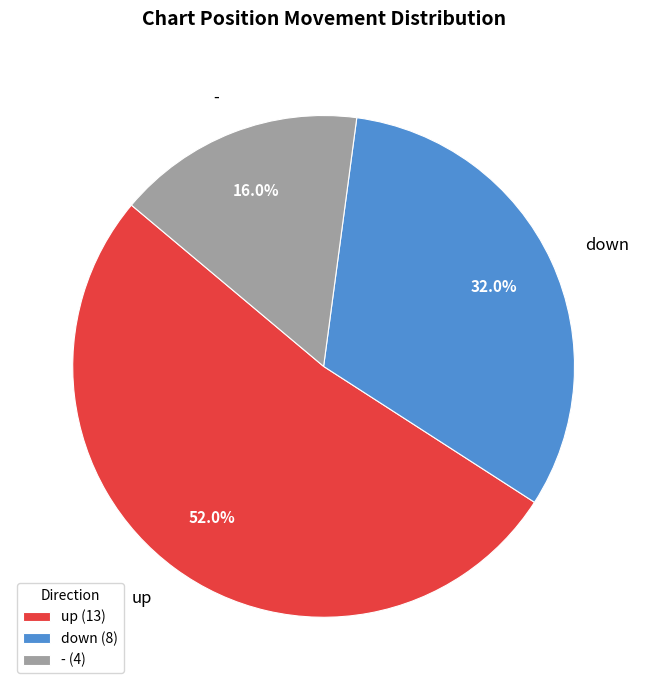

Combined, what portion of the pie is up and -?

68.0%